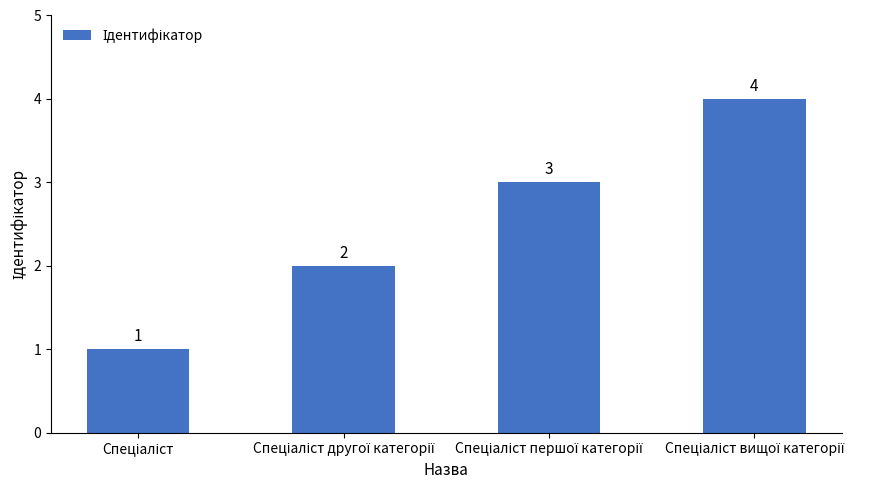

What is the value of the 4th bar from the left?

4